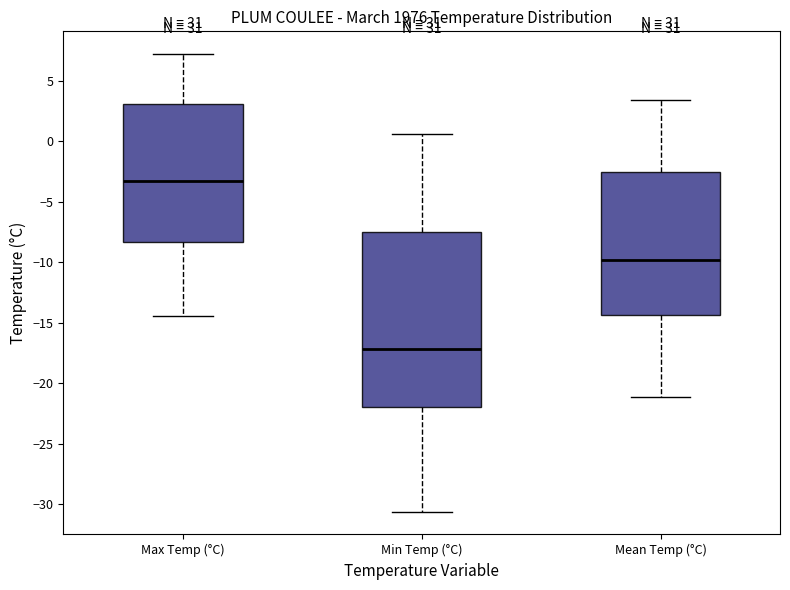

Where does the median line of the box for Min Temp (°C) sit on the y-axis? The values are not printed on the chart, so give them approximately, as read against the axis.

-17.0